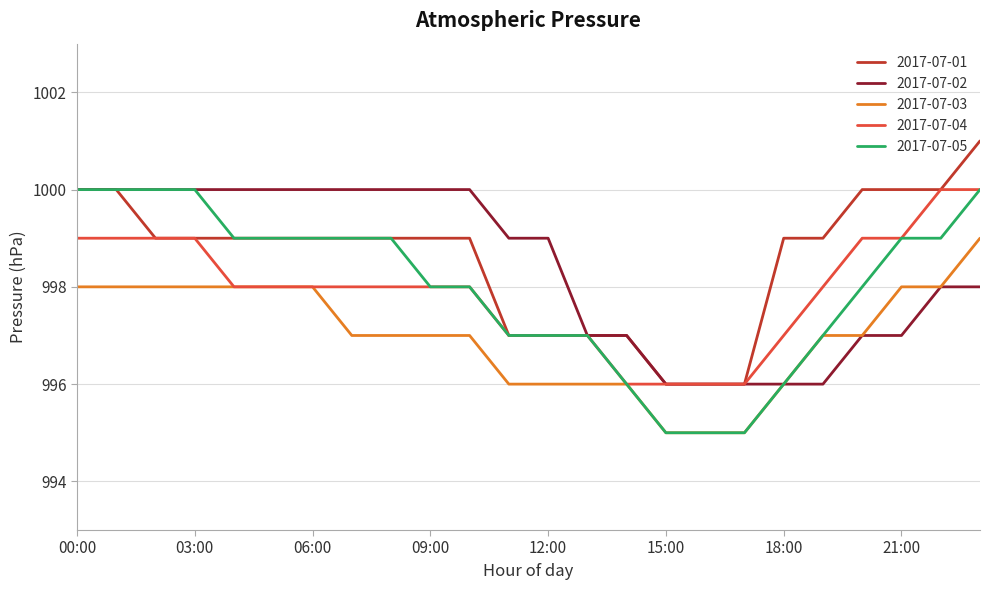

What is the greatest value displayed?

1001